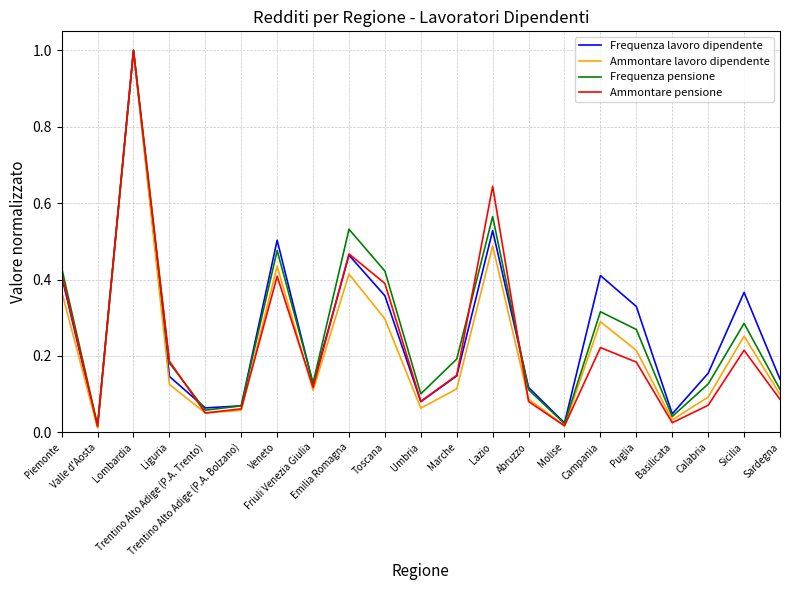

What is the highest value of the Frequenza pensione series?

1.0